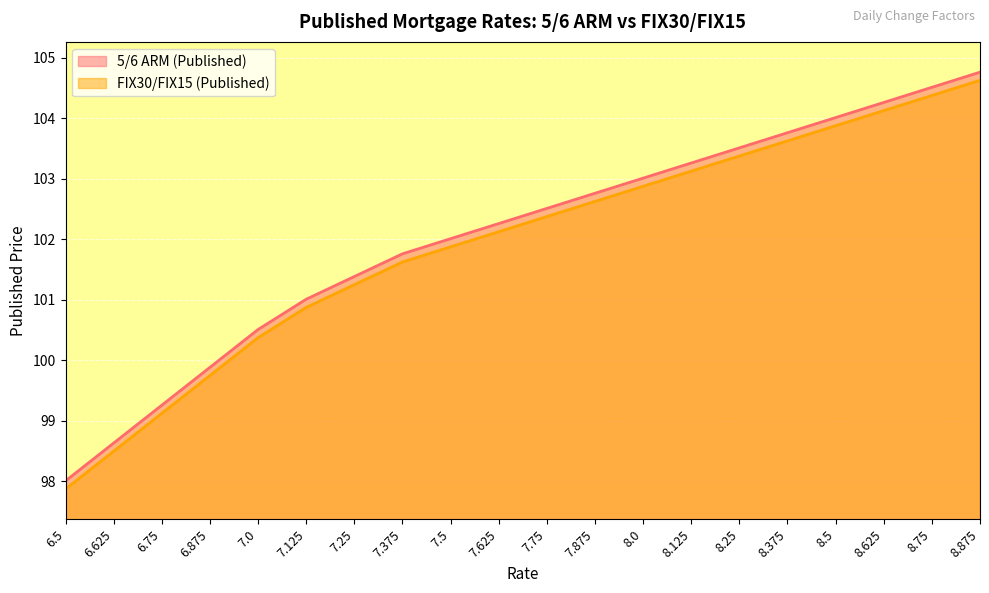

Which category has the lowest value across all series?

6.5